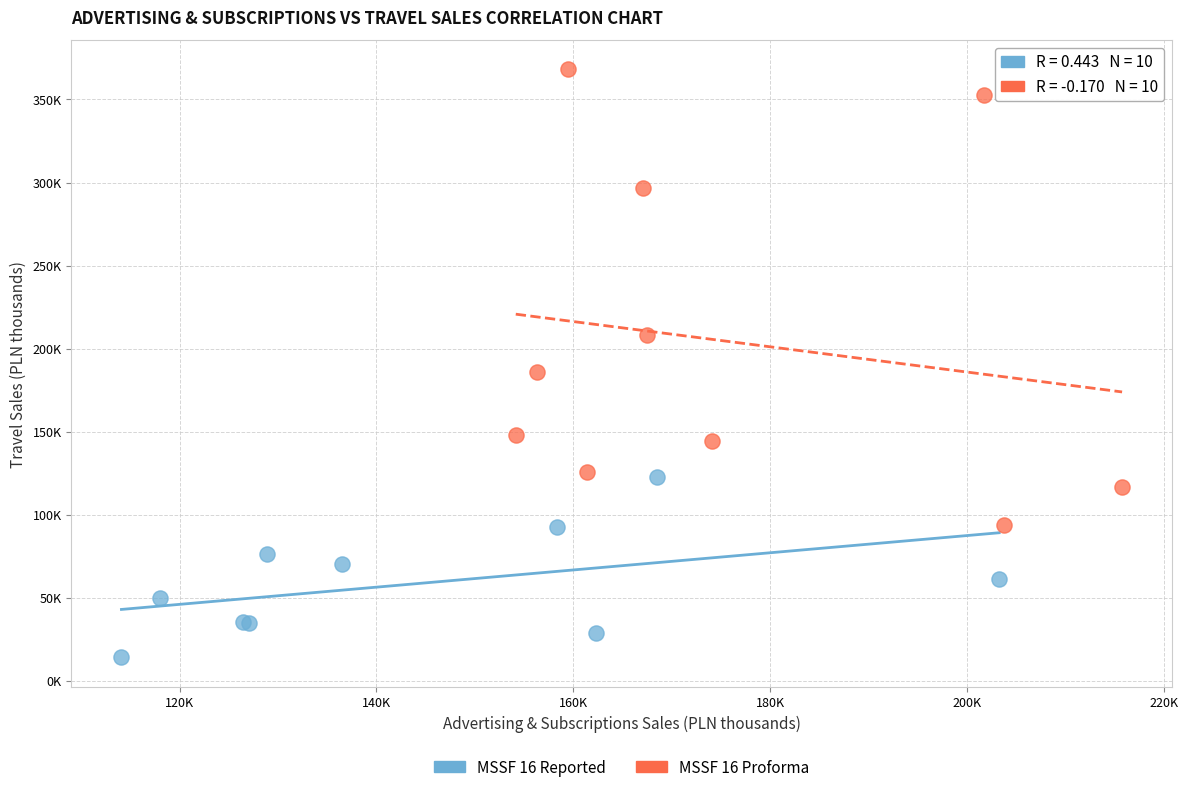

Which series reaches the minimum Y coordinate?

MSSF 16 Reported